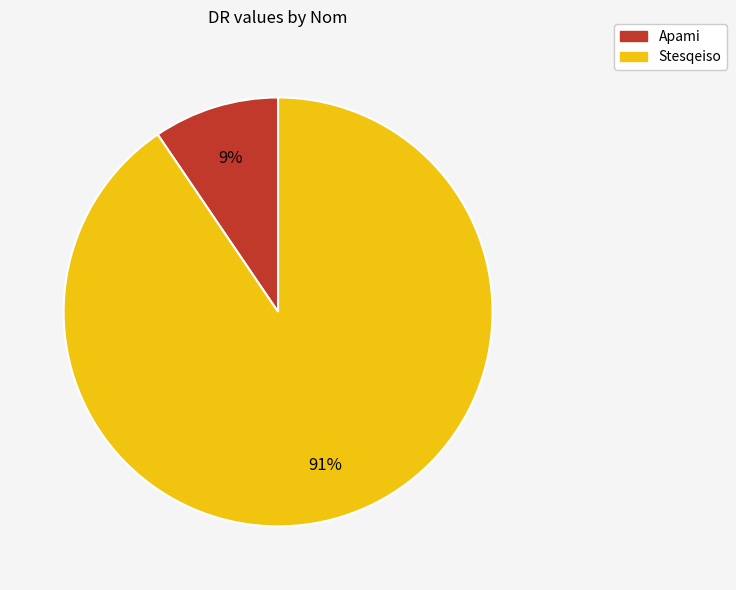

What is the smallest slice in the pie chart?

Apami